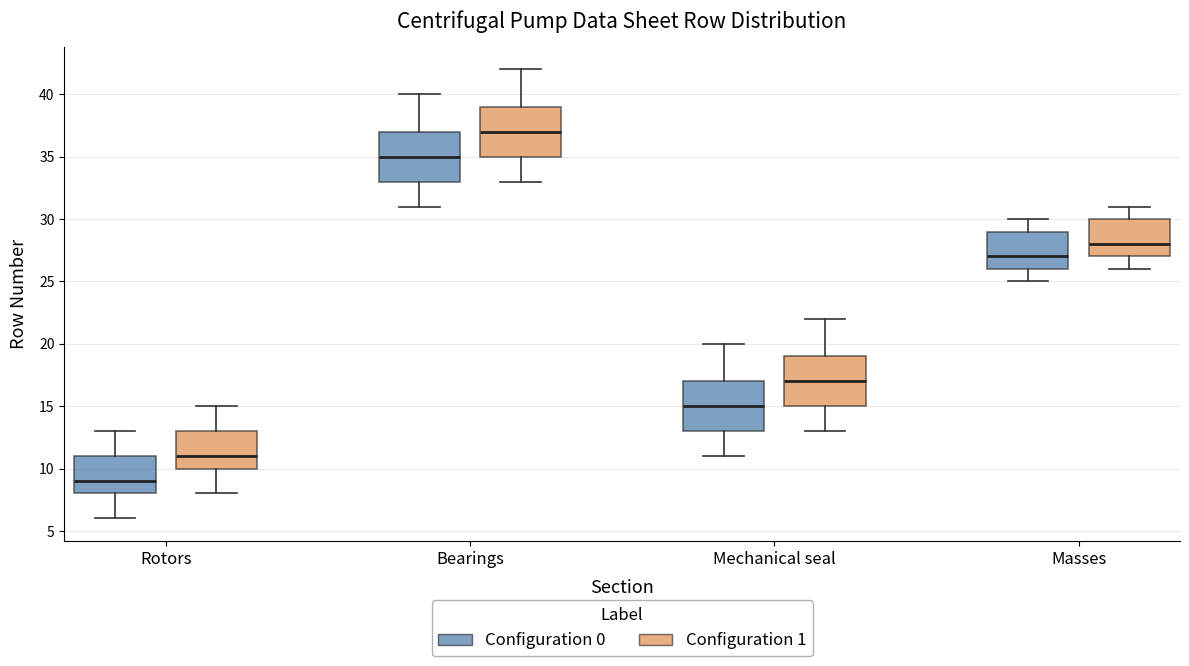

Where does the median line of the box for Rotors (Configuration 1) sit on the y-axis? The values are not printed on the chart, so give them approximately, as read against the axis.

11